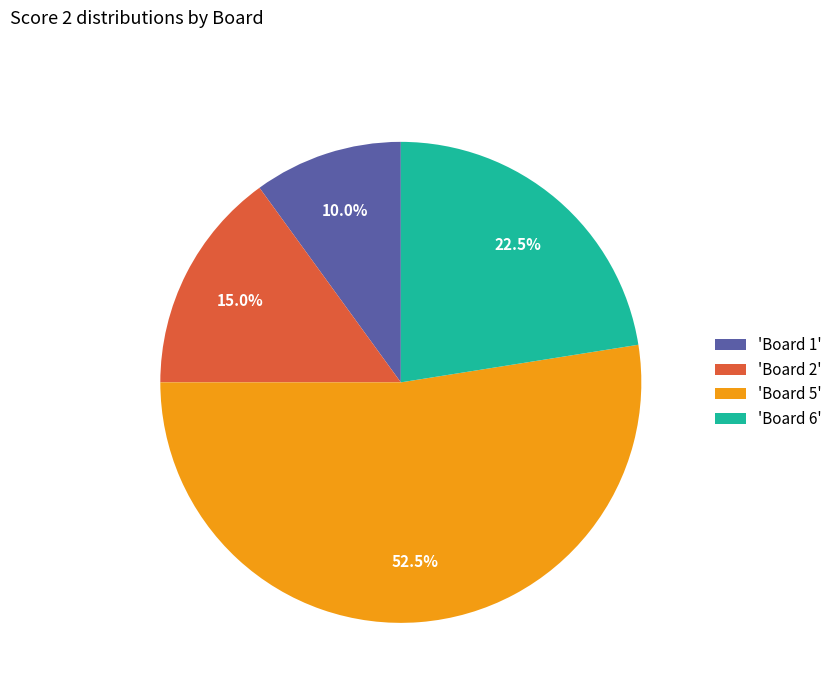

Which category has the biggest portion of the pie?

'Board 5'